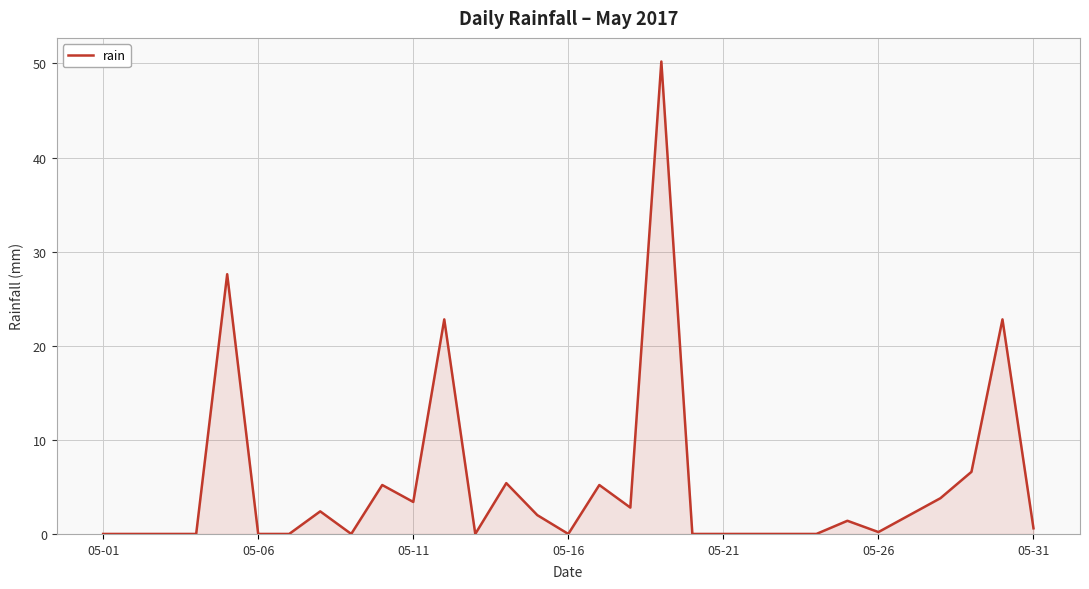

What is the difference between the maximum and minimum values?

50.2